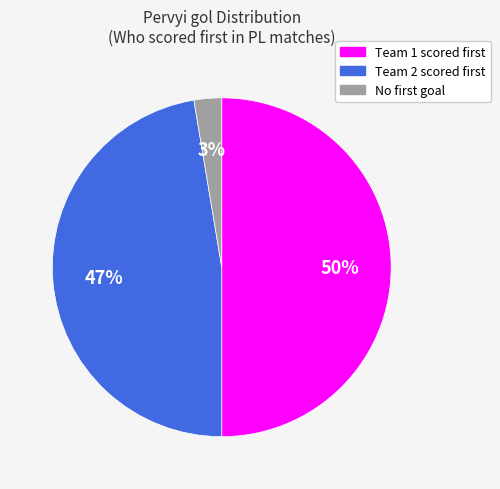

How many segments does this pie chart have?

3